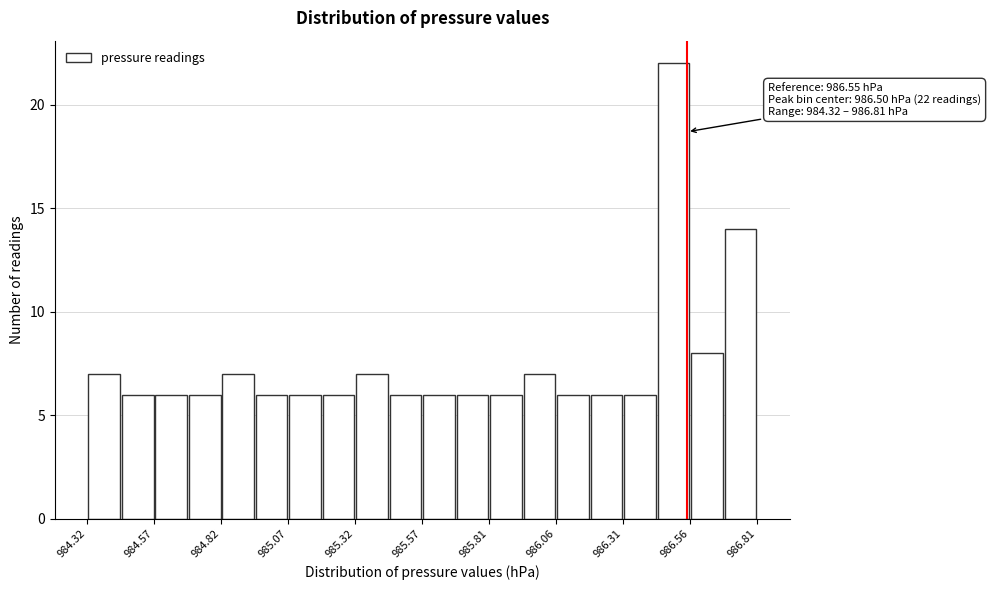

Around what value on the x-axis is the tallest bar? Give the approximate position of its centre, as read against the axis.

986.50